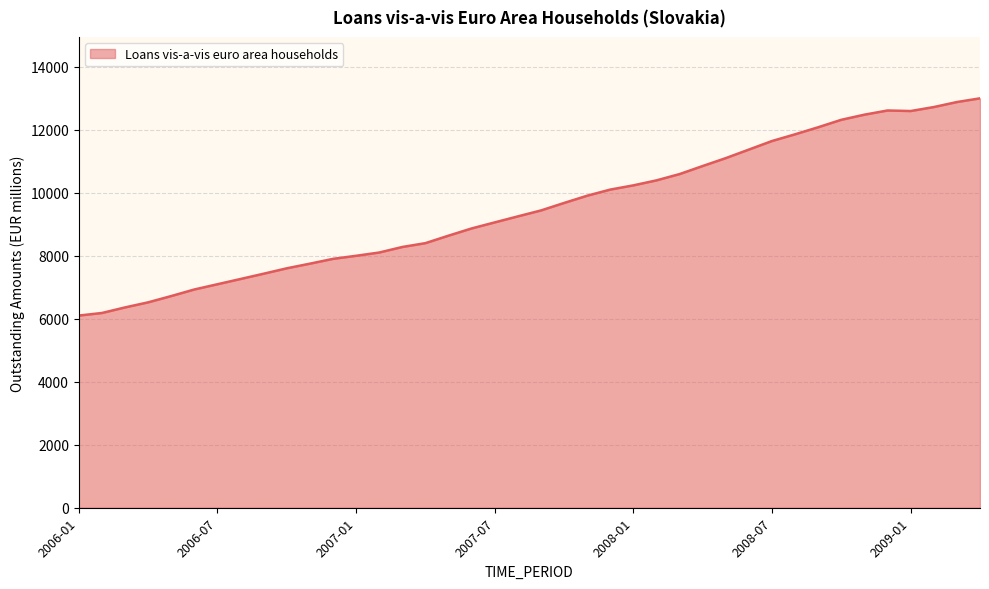

True or false: the data has more than 2 interior local peaks.

False